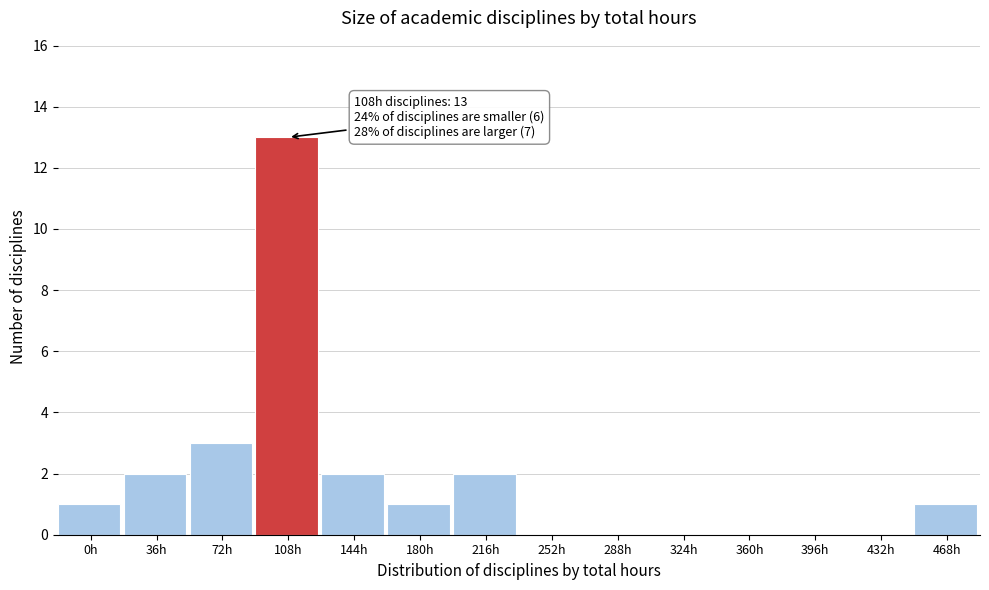

Reading left to right, list all the values displayed in this chart.

0h=1	36h=2	72h=3	108h=13	144h=2	180h=1	216h=2	252h=0	288h=0	324h=0	360h=0	396h=0	432h=0	468h=1